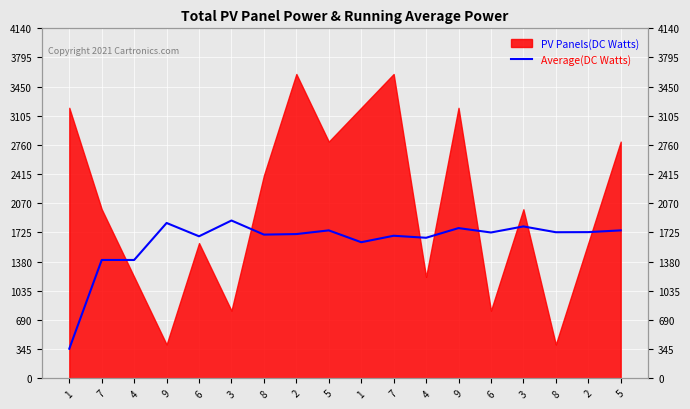

What is the average value?

1619.7